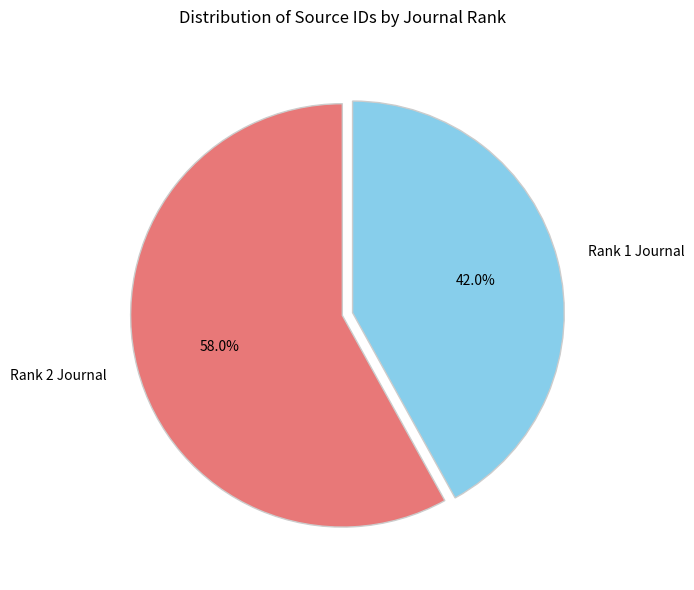

What is the largest slice in the pie chart?

Rank 2 Journal